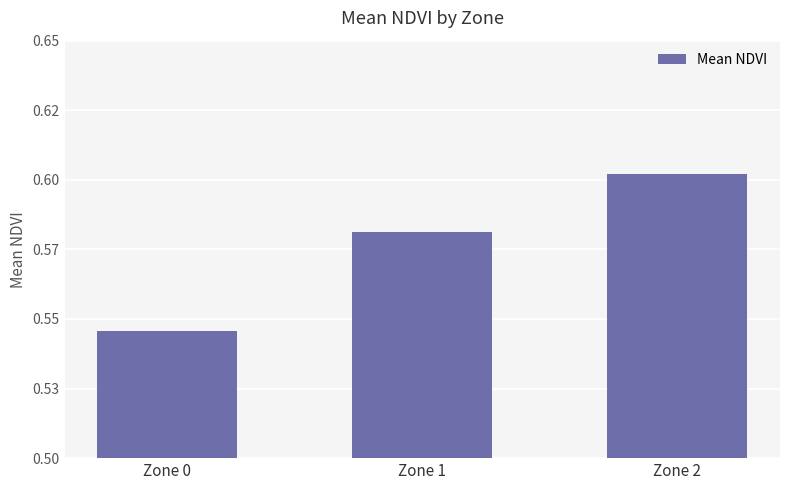

At which label is the value closest to 0?

Zone 0